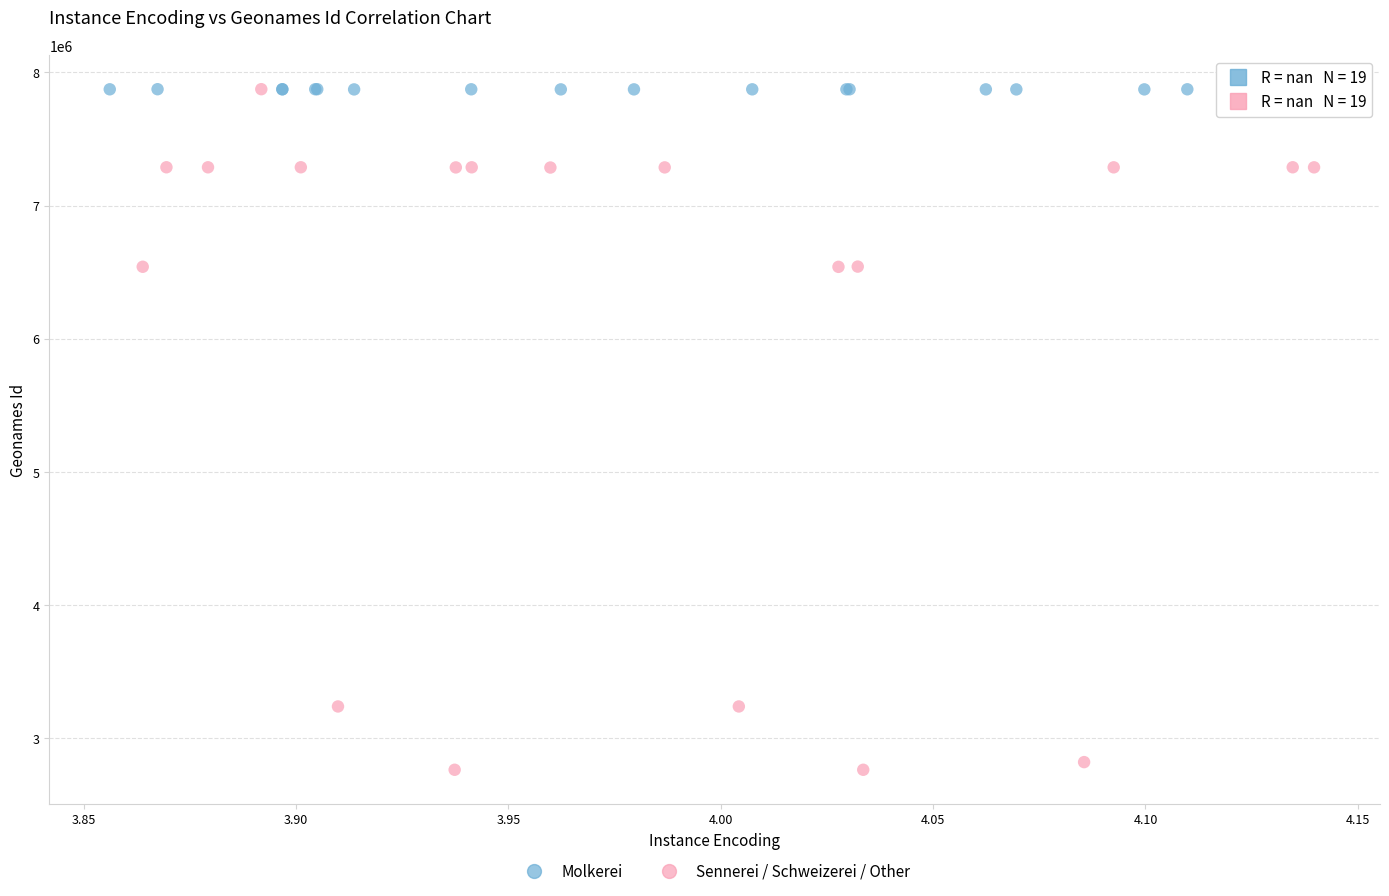

Which series contains the lowest Y value?

Sennerei / Schweizerei / Other